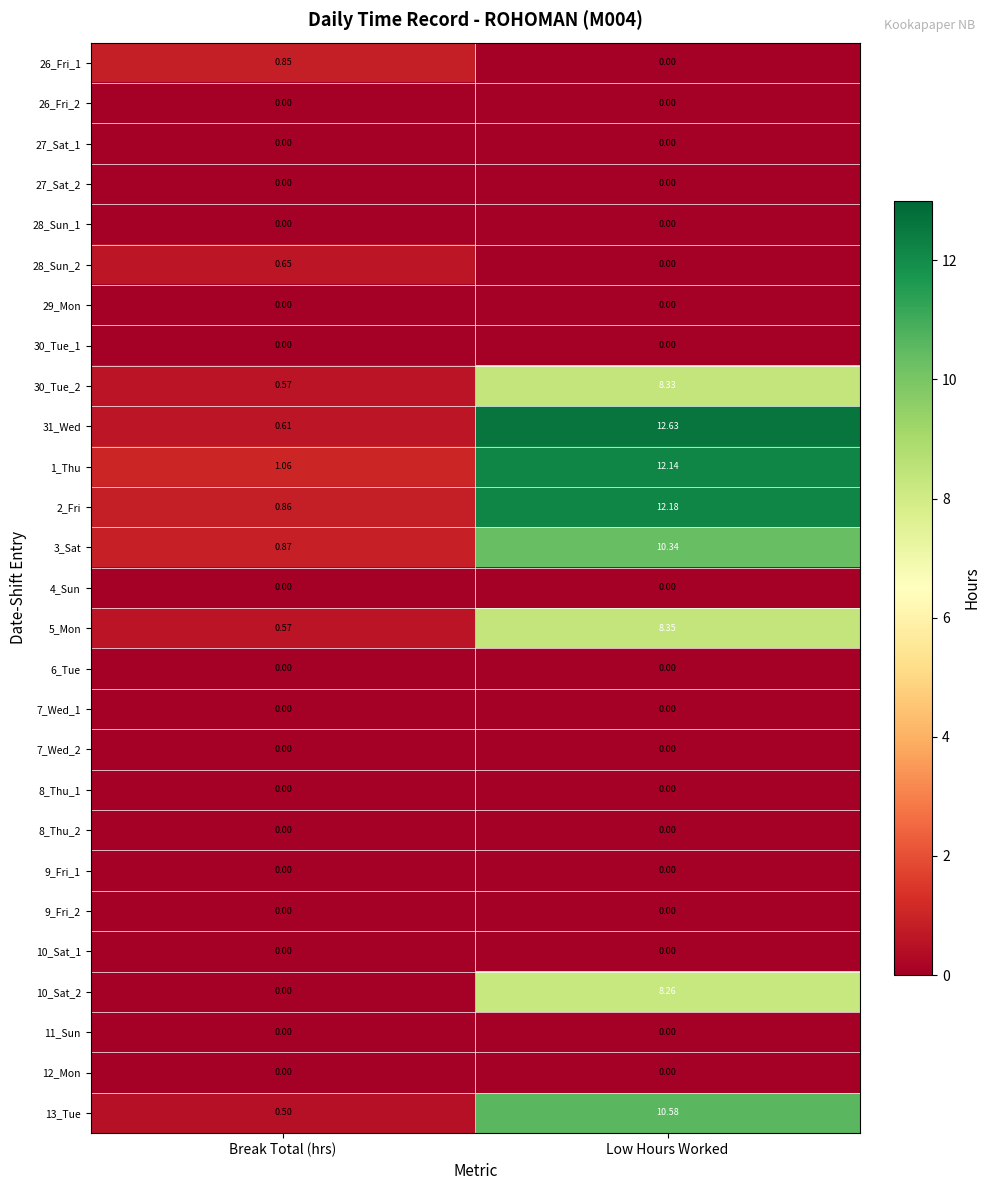

At which category is the sum across all series the highest?

Low Hours Worked